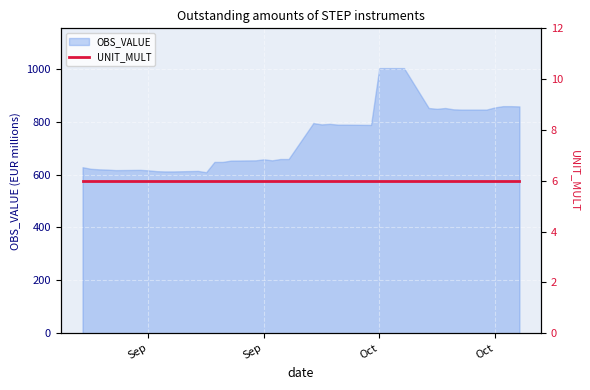

What is the difference between the values at 2009-09-08 and 2009-09-10?

3